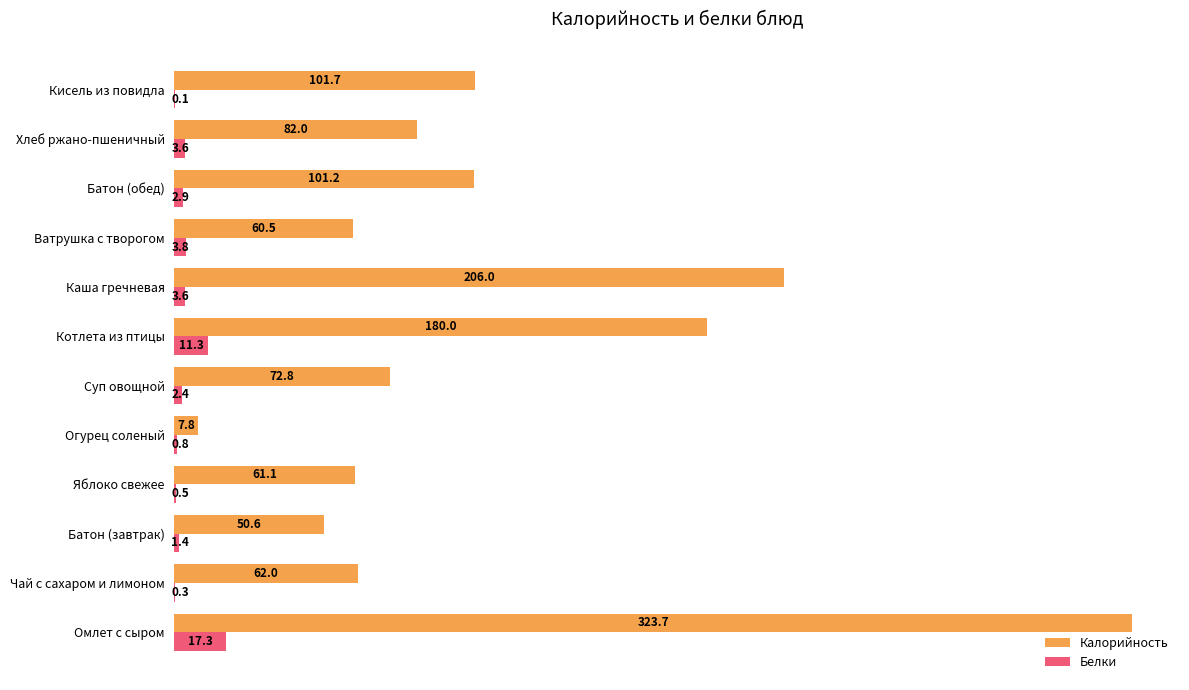

What is the average value of the Калорийность series?

109.1